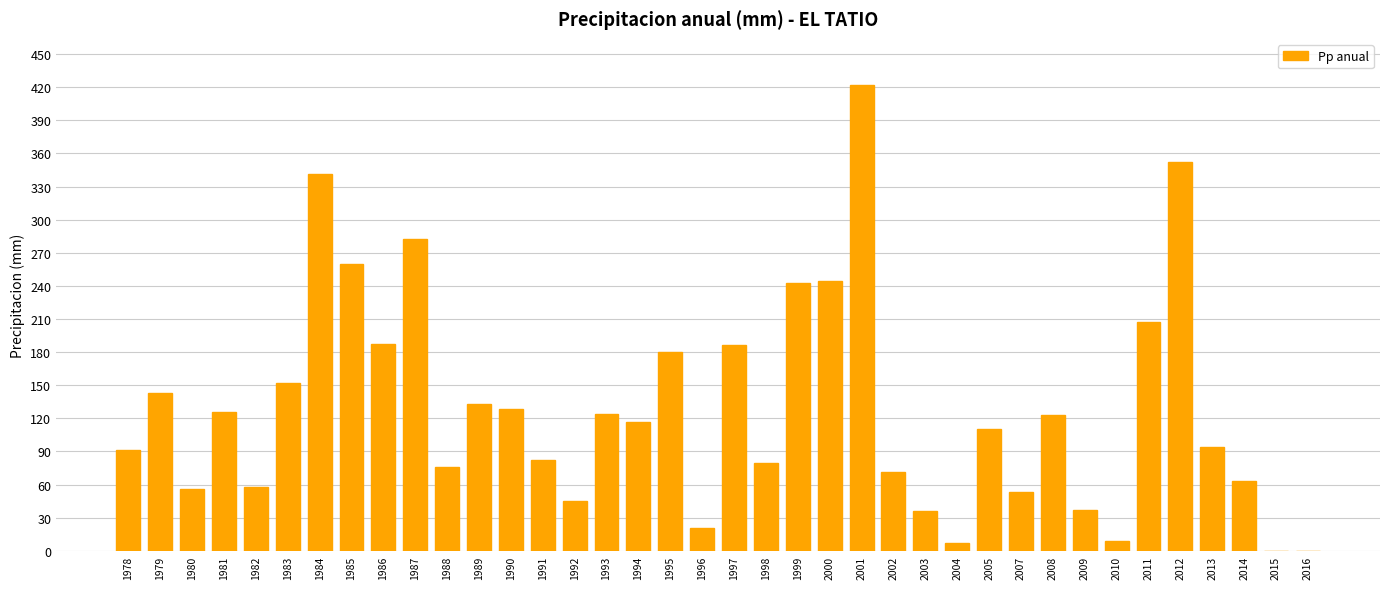

What is the sum of all values?

4942.0